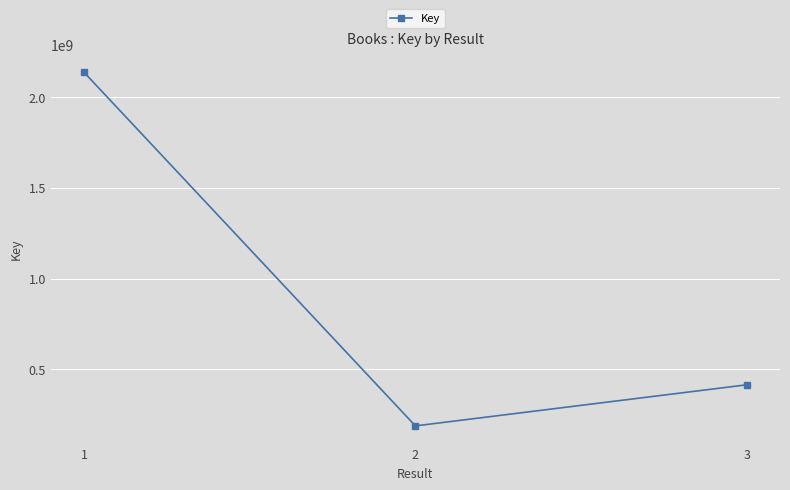

Where is the data nearest to the value 1162994973?

3